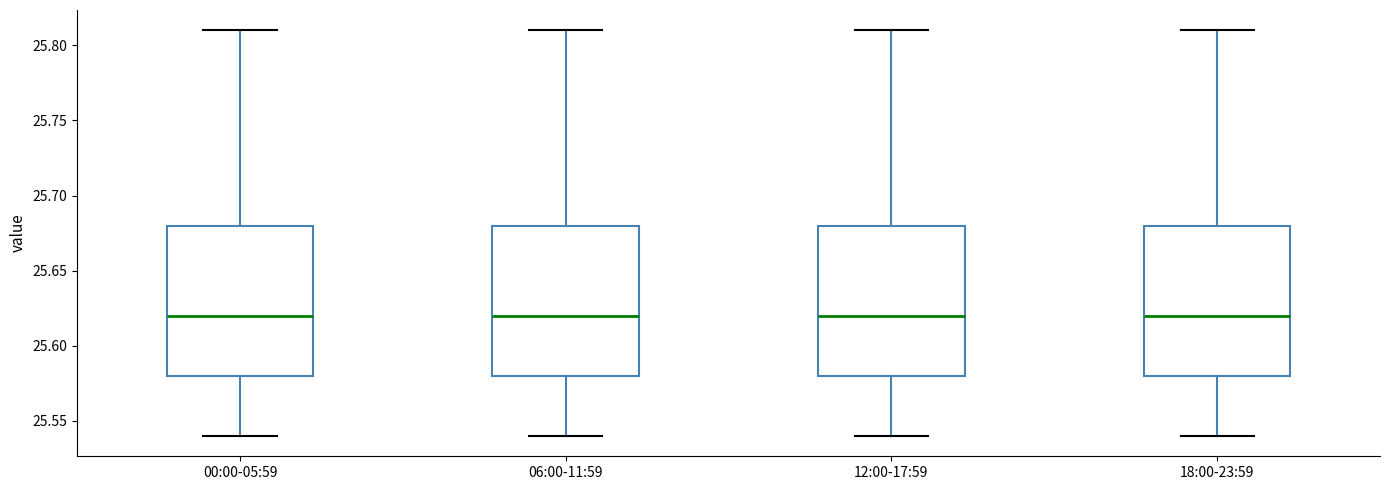

Reading left to right, read every box against the y-axis: the position of its median line, the range the box covers, and the ends of its whiskers. The values are not printed on the chart, so give them approximately, as read against the axis.

00:00-05:59: median 25.62, box 25.58 to 25.68, whiskers 25.54 to 25.81
06:00-11:59: median 25.62, box 25.58 to 25.68, whiskers 25.54 to 25.81
12:00-17:59: median 25.62, box 25.58 to 25.68, whiskers 25.54 to 25.81
18:00-23:59: median 25.62, box 25.58 to 25.68, whiskers 25.54 to 25.81